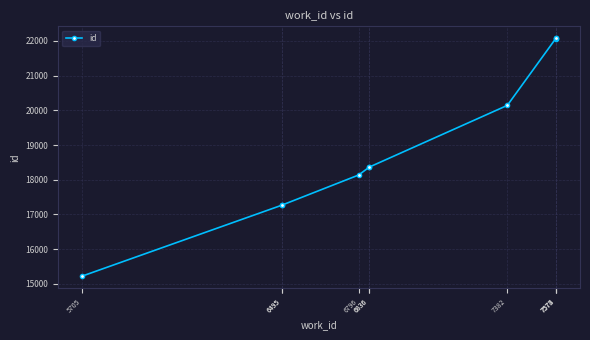

What is the maximum value shown in the chart?

22077